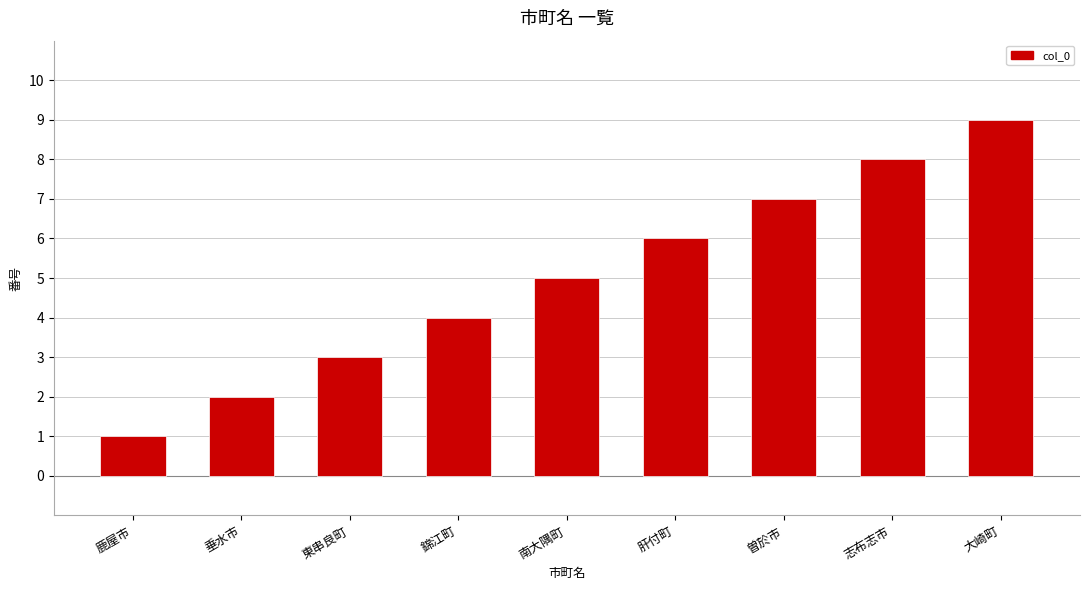

What is the maximum value shown in the chart?

9